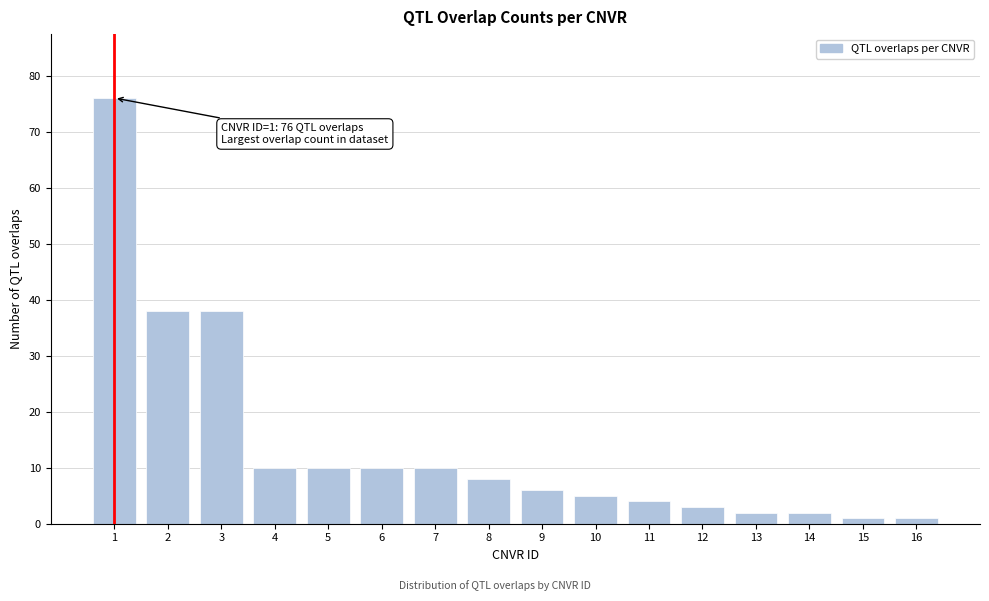

Reading right to left, what are all the values shown in this chart?

1	1	2	2	3	4	5	6	8	10	10	10	10	38	38	76